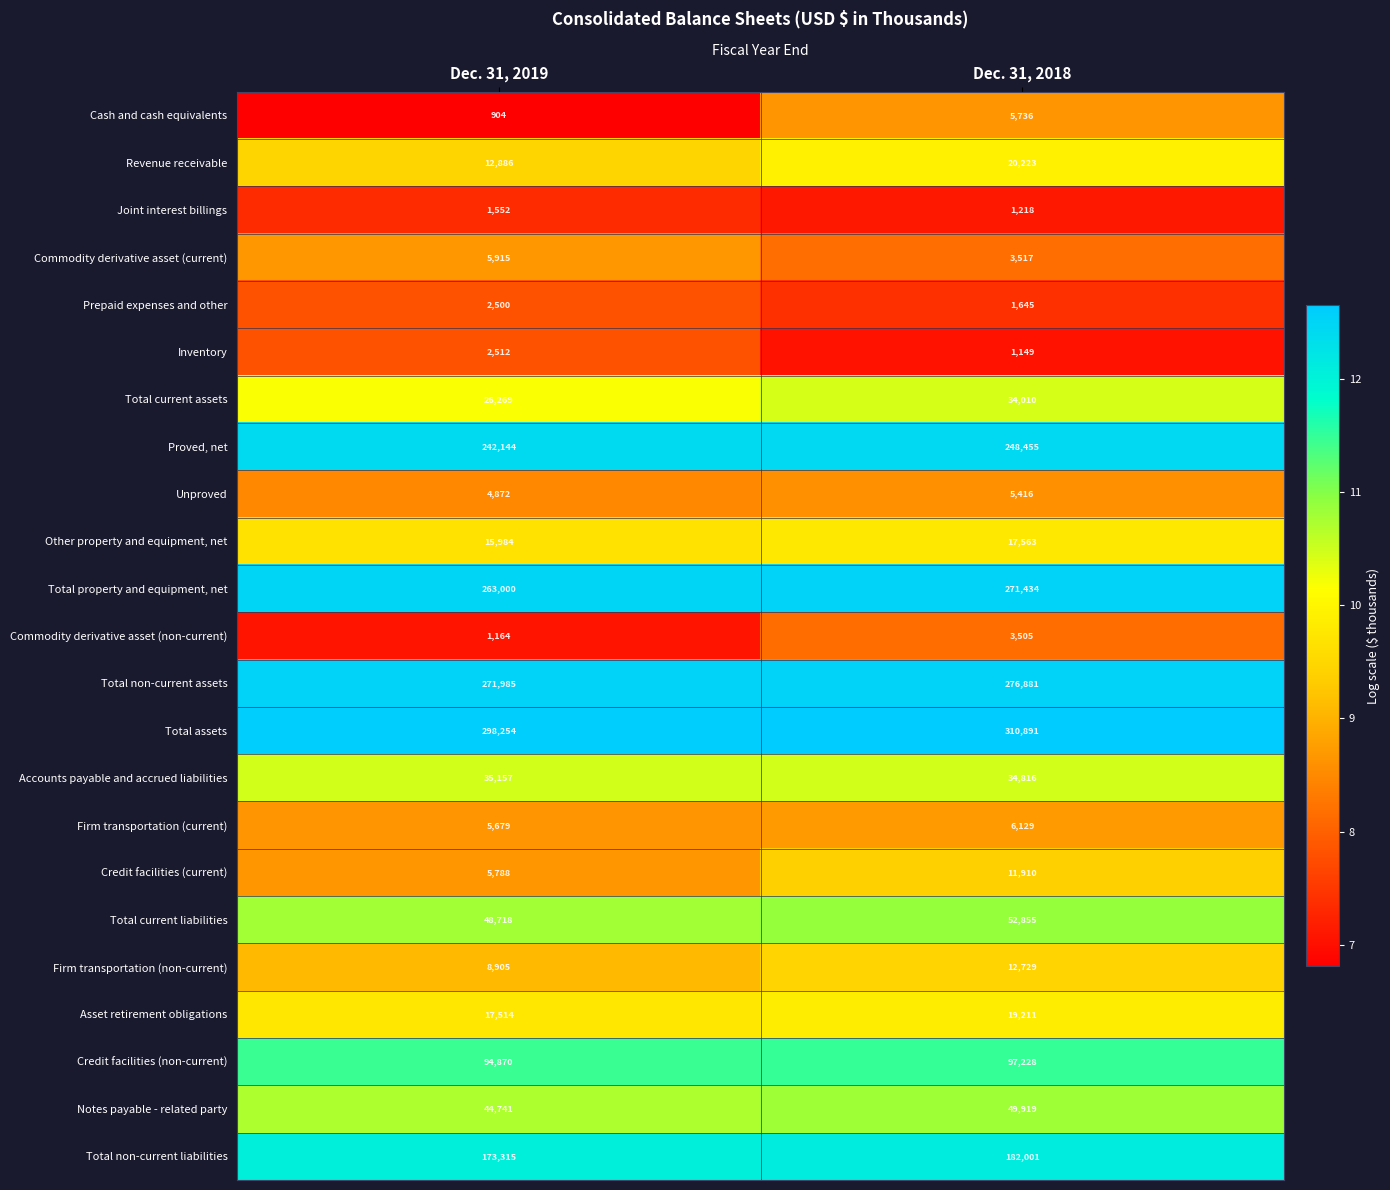

What is the total value across all series at Dec. 31, 2019?

1584628